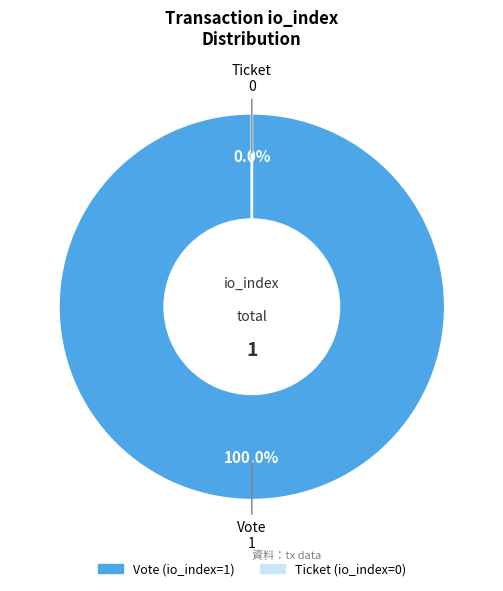

Is it true that Ticket is 0% of the pie?

True